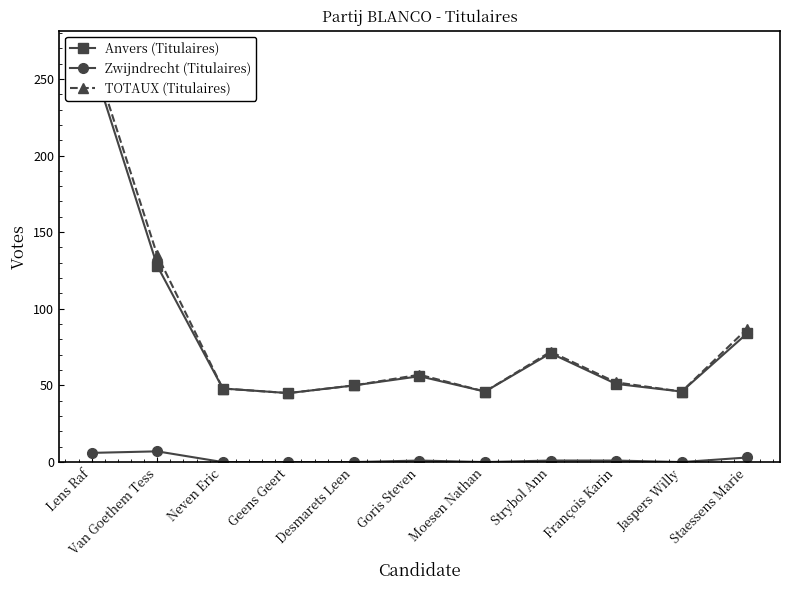

What are all the series names shown in the legend?

Anvers (Titulaires), Zwijndrecht (Titulaires), TOTAUX (Titulaires)